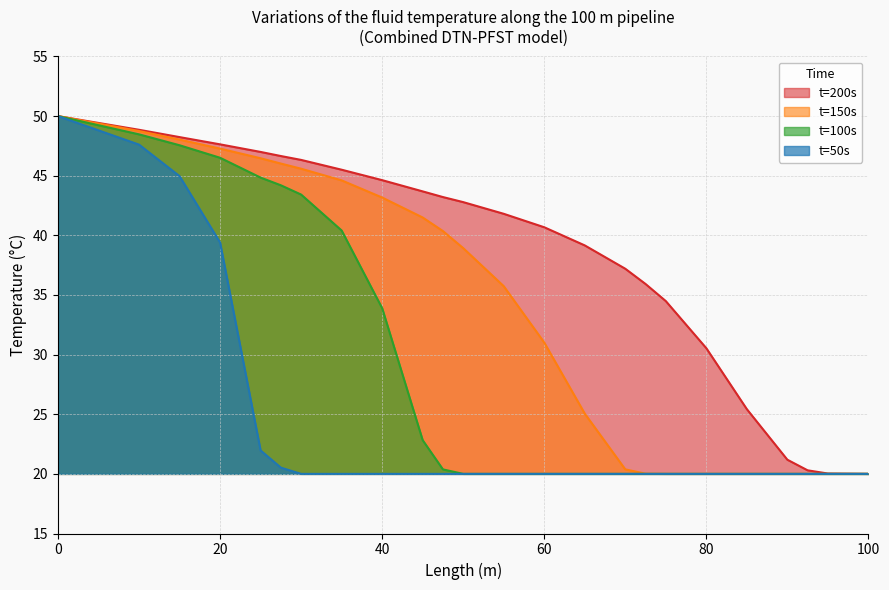

Is it true that t=150s equals 27.6 at 80?

False